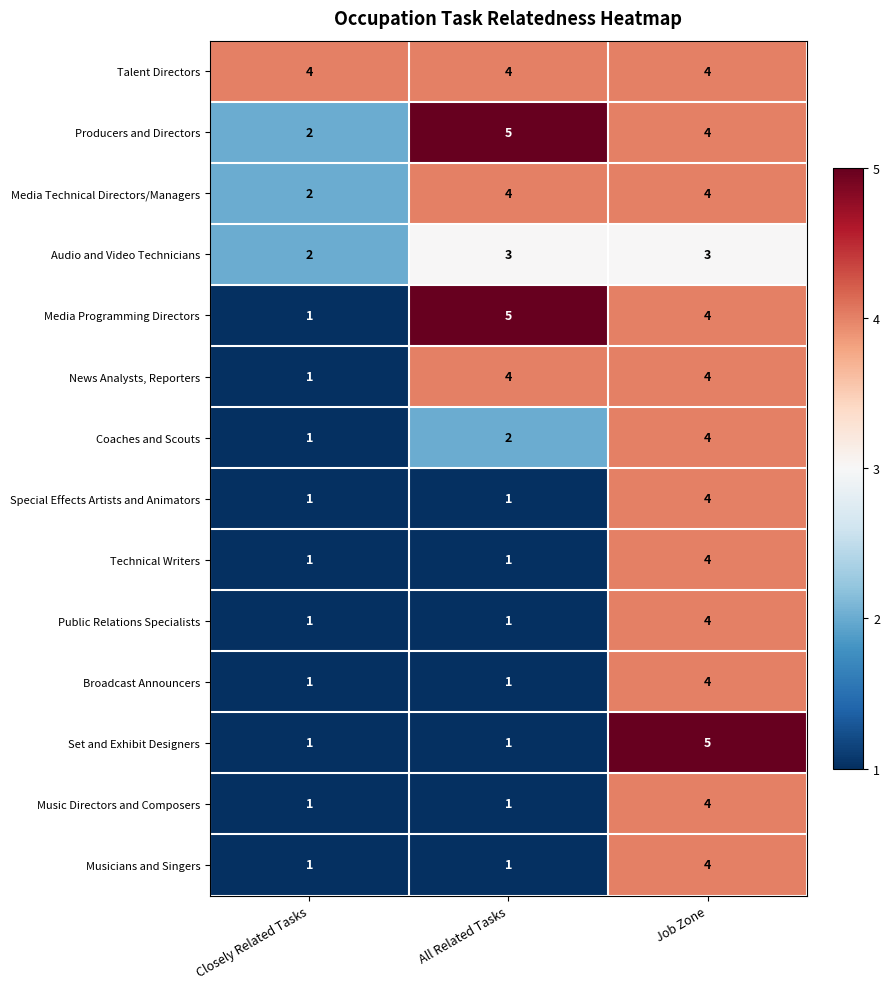

What is the difference between the highest and lowest values at Closely Related Tasks?

3